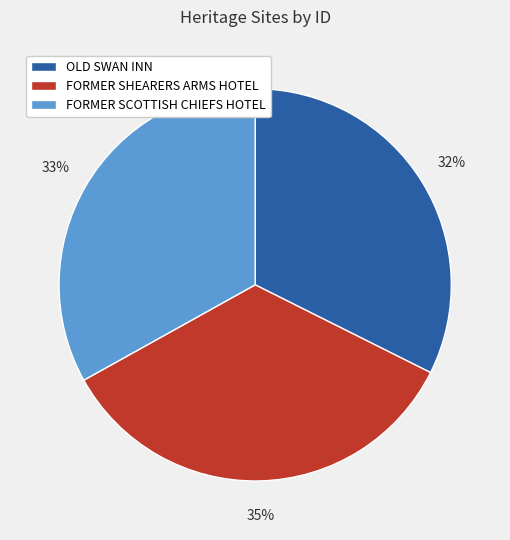

To the nearest percent, what is the difference between the OLD SWAN INN and FORMER SCOTTISH CHIEFS HOTEL slice percentages?

1%